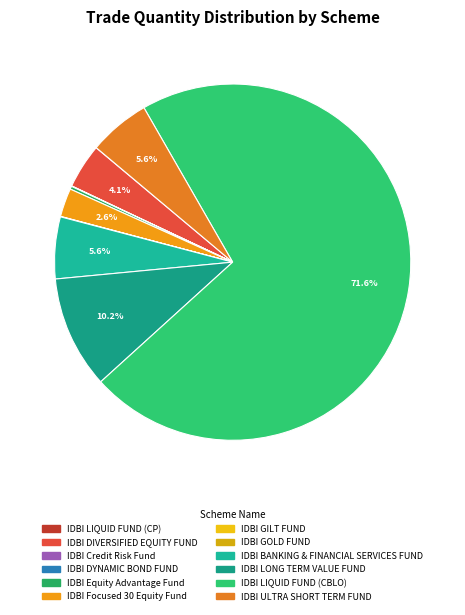

What is the change in value from IDBI DYNAMIC BOND FUND to IDBI GILT FUND?

+3365161